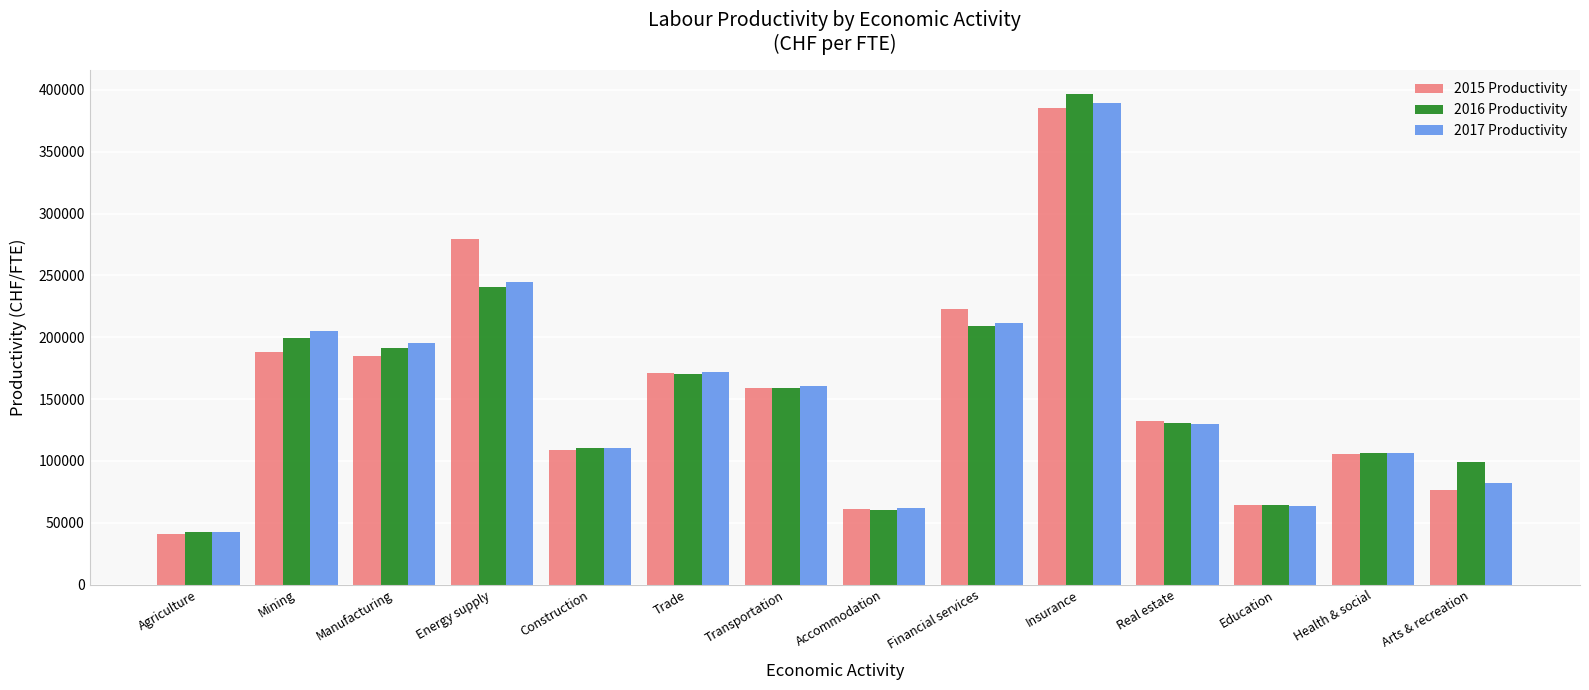

At how many categories does at least one series exceed 44549?

13